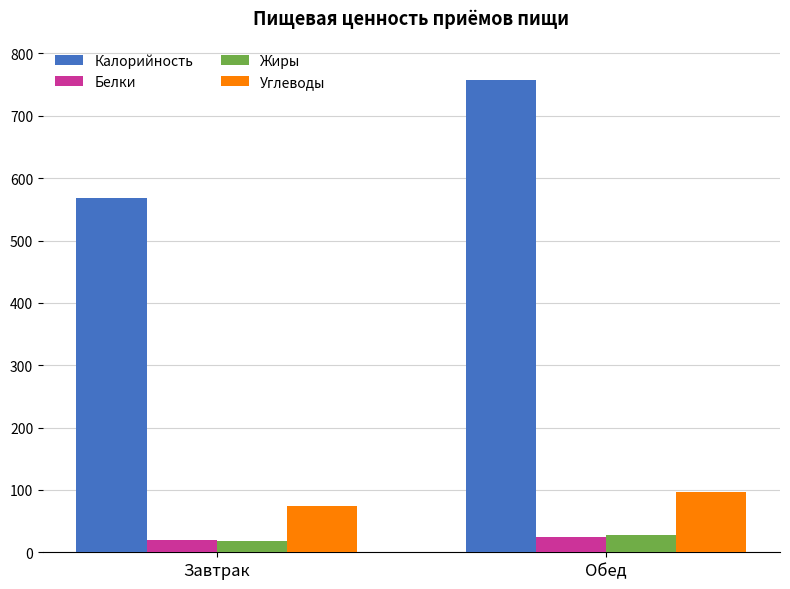

What is the difference between the maximum and minimum values in the Жиры series?

9.8